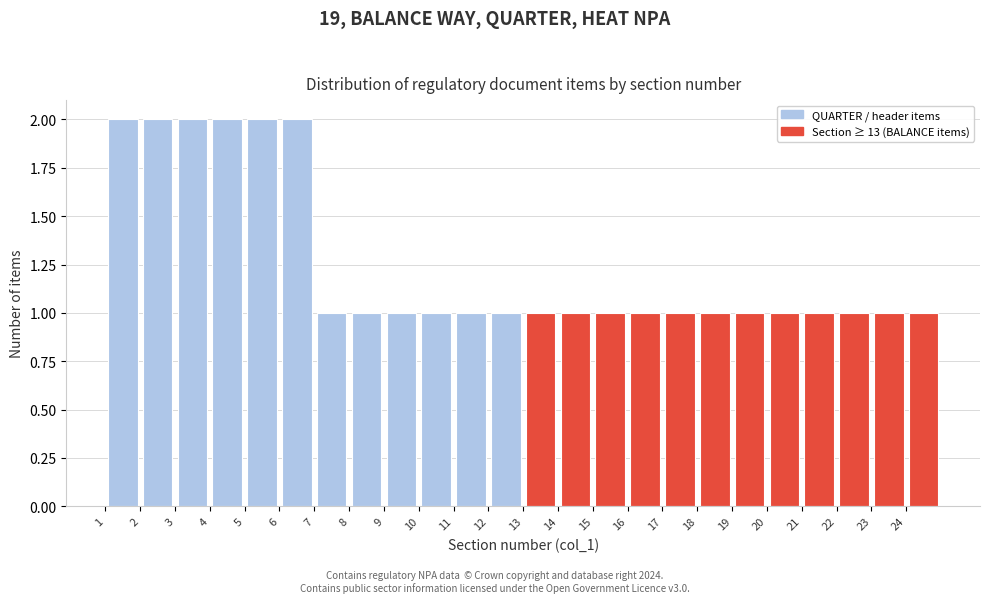

Reading left to right, list every bar in this chart as the range it spans on the x-axis followed by its height. The values are not printed on the chart, so give them approximately, as read against the axis.

1 to 2: 2
2 to 3: 2
3 to 4: 2
4 to 5: 2
5 to 6: 2
6 to 7: 2
7 to 8: 1
8 to 9: 1
9 to 10: 1
10 to 11: 1
11 to 12: 1
12 to 13: 1
13 to 14: 1
14 to 15: 1
15 to 16: 1
16 to 17: 1
17 to 18: 1
18 to 19: 1
19 to 20: 1
20 to 21: 1
21 to 22: 1
22 to 23: 1
23 to 24: 1
24 to 25: 1